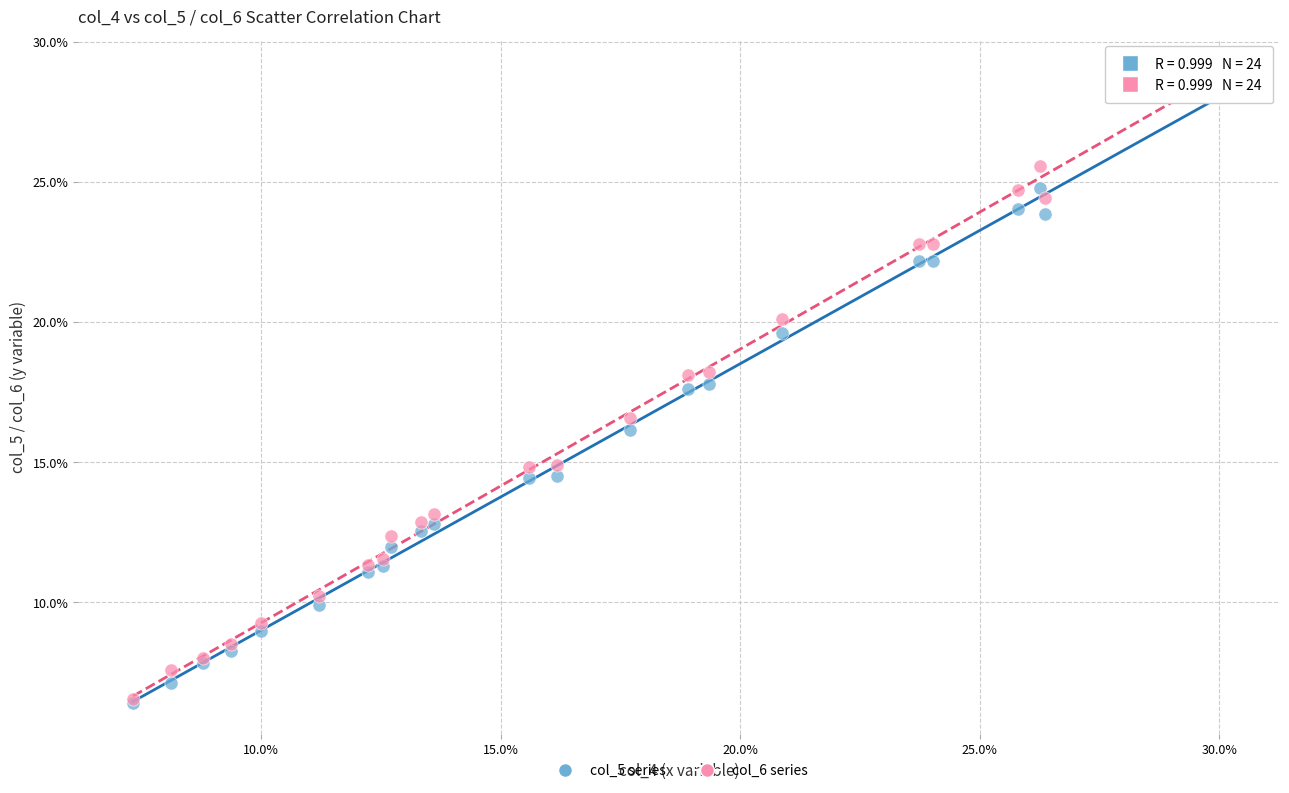

What are all the series names shown in the legend?

col_5 series, col_6 series